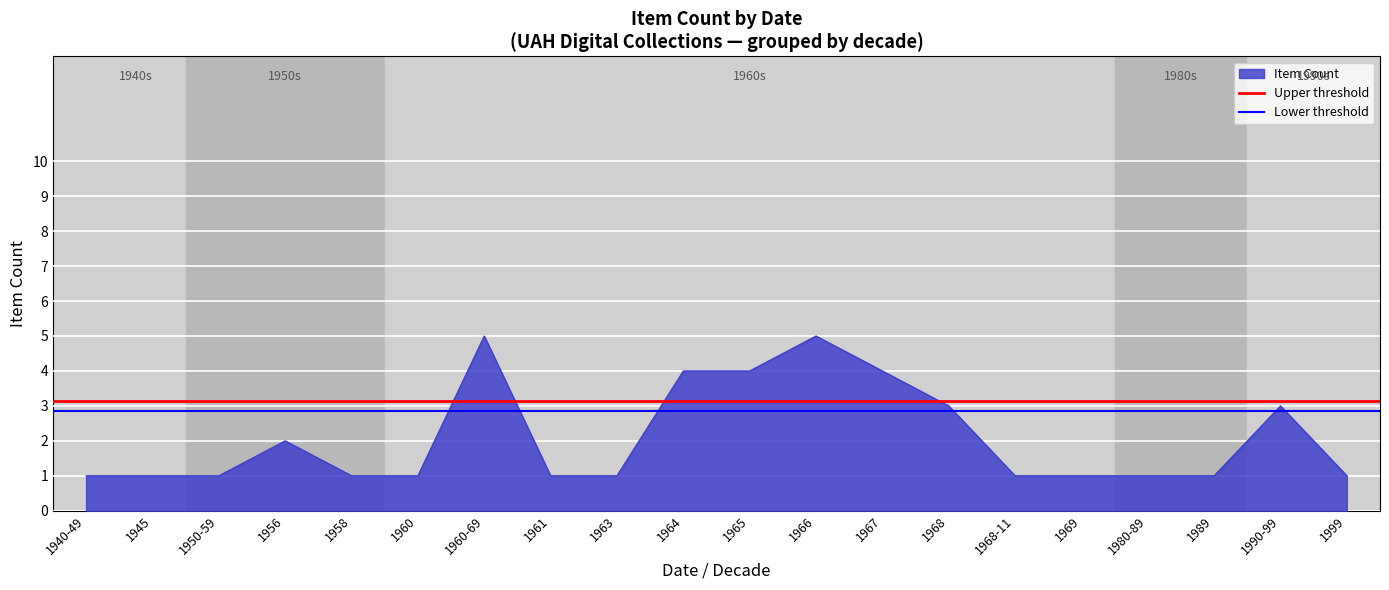

The value of Item Count at 1999 is 0. True or false?

False